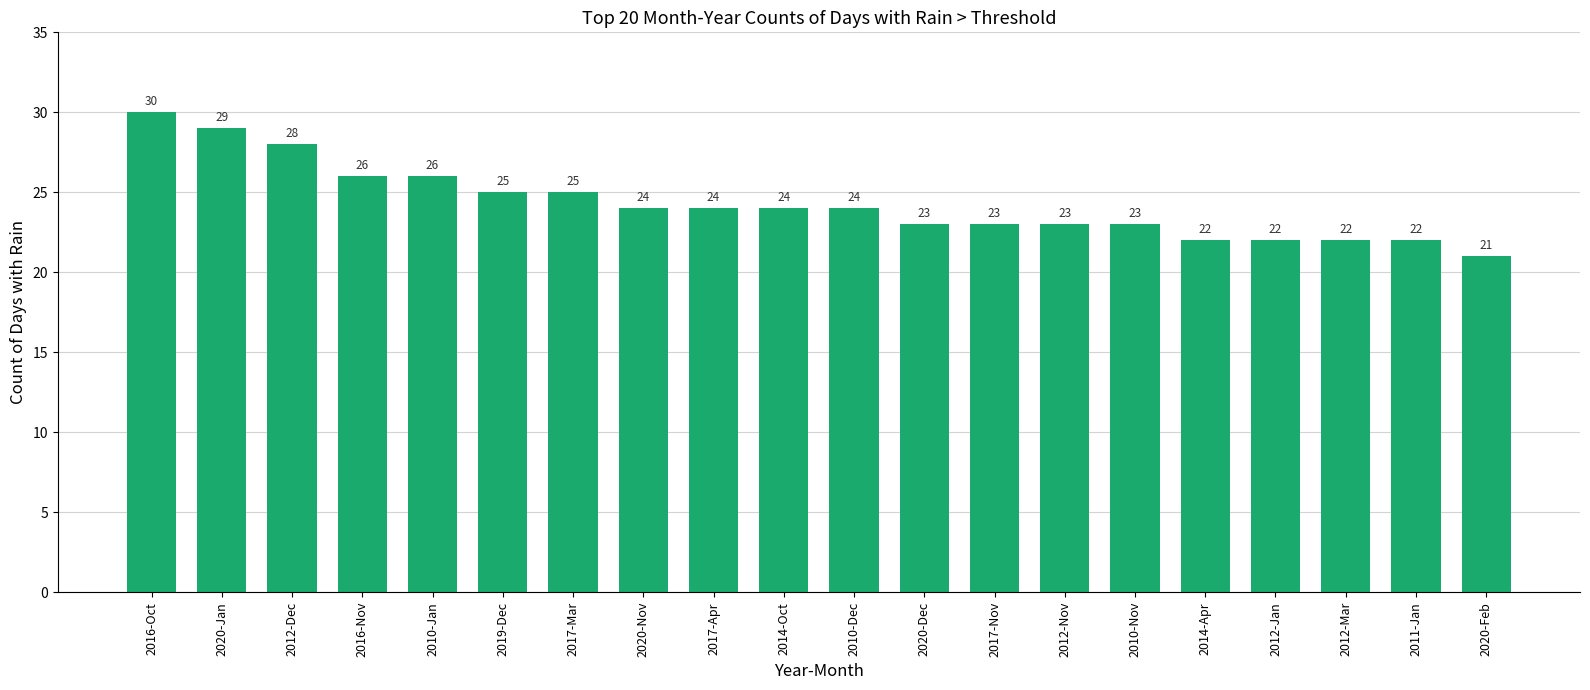

Count the values in the range 23 to 26.

12